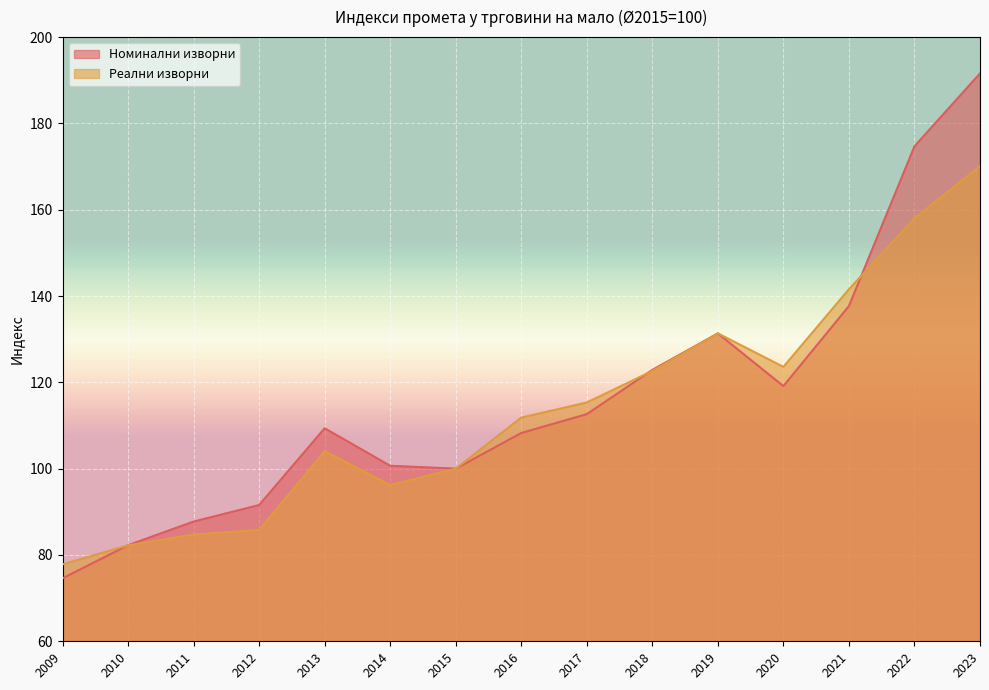

Which category has the lowest value across all series?

2009